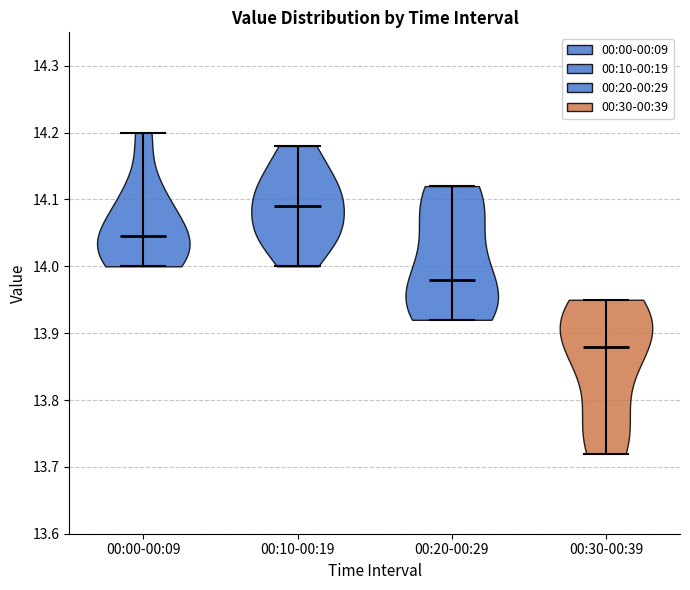

What is the lowest point the violin for 00:00-00:09 reaches on the y-axis? The values are not printed on the chart, so give them approximately, as read against the axis.

14.00